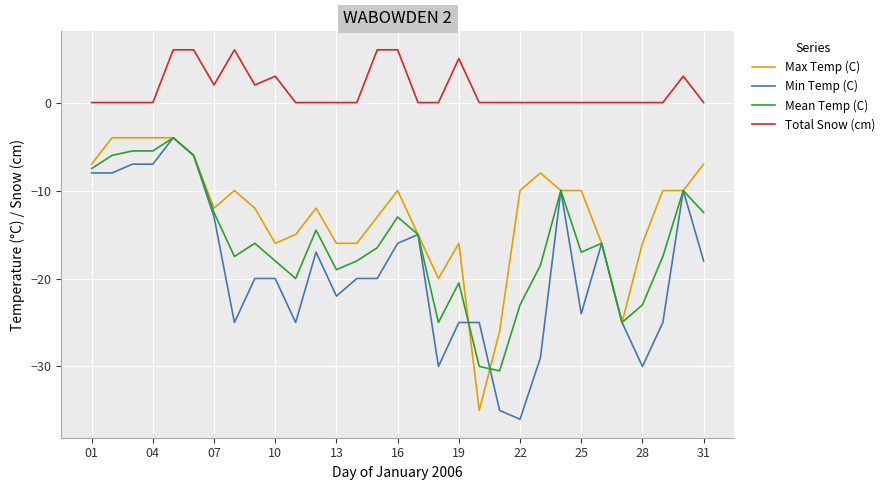

Rank the series by their average value, from highest to lowest.

Total Snow (cm), Max Temp (C), Mean Temp (C), Min Temp (C)